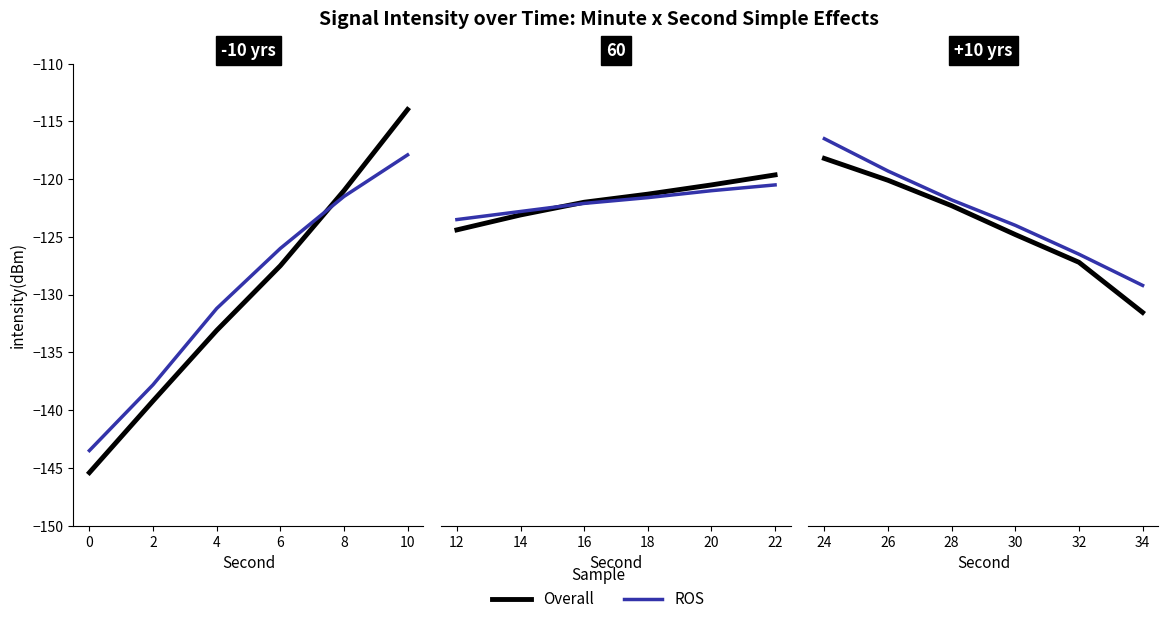

True or false: ROS has a value of -179.6 at 8.

False